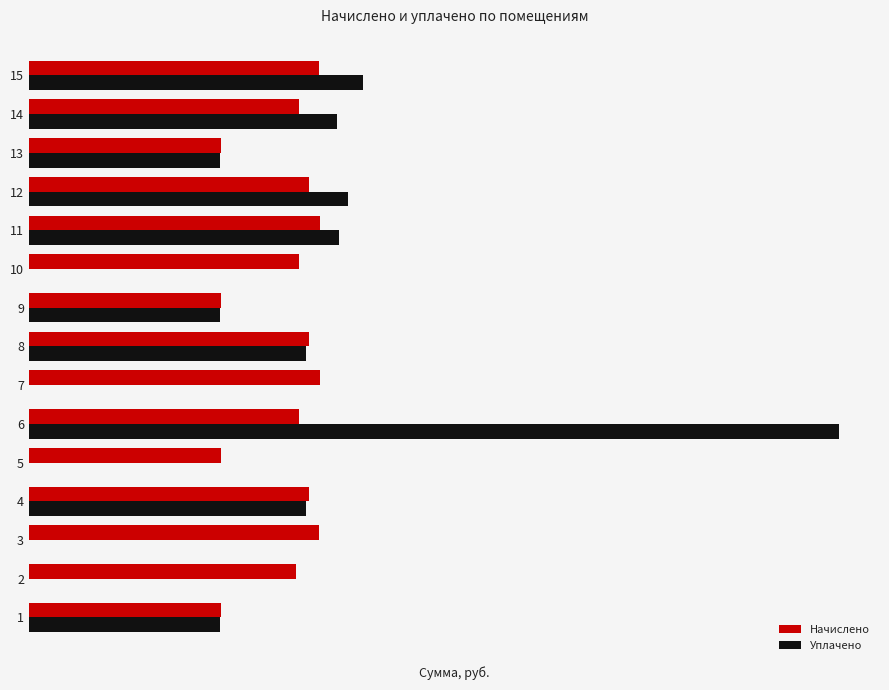

Reading left to right, extract all data points from this chart.

Начислено: 2849.6	3950.6	4292.9	4144.9	2849.6	3996.8	4311.5	4144.9	2849.6	3996.8	4311.5	4144.9	2849.6	4006.1	4292.9
Уплачено: 2824.4	0.0	0.0	4108.2	0.0	12000.0	0.0	4108.2	2824.4	0.0	4594.3	4725.5	2824.4	4567.3	4945.0